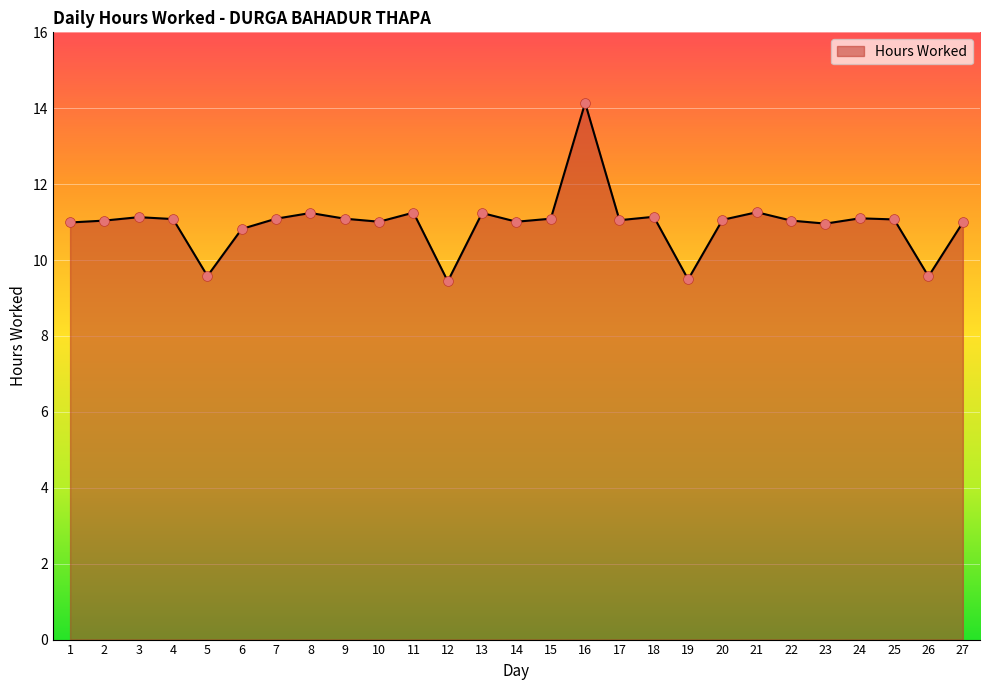

What is the change in value from 19 to 27?

+1.5